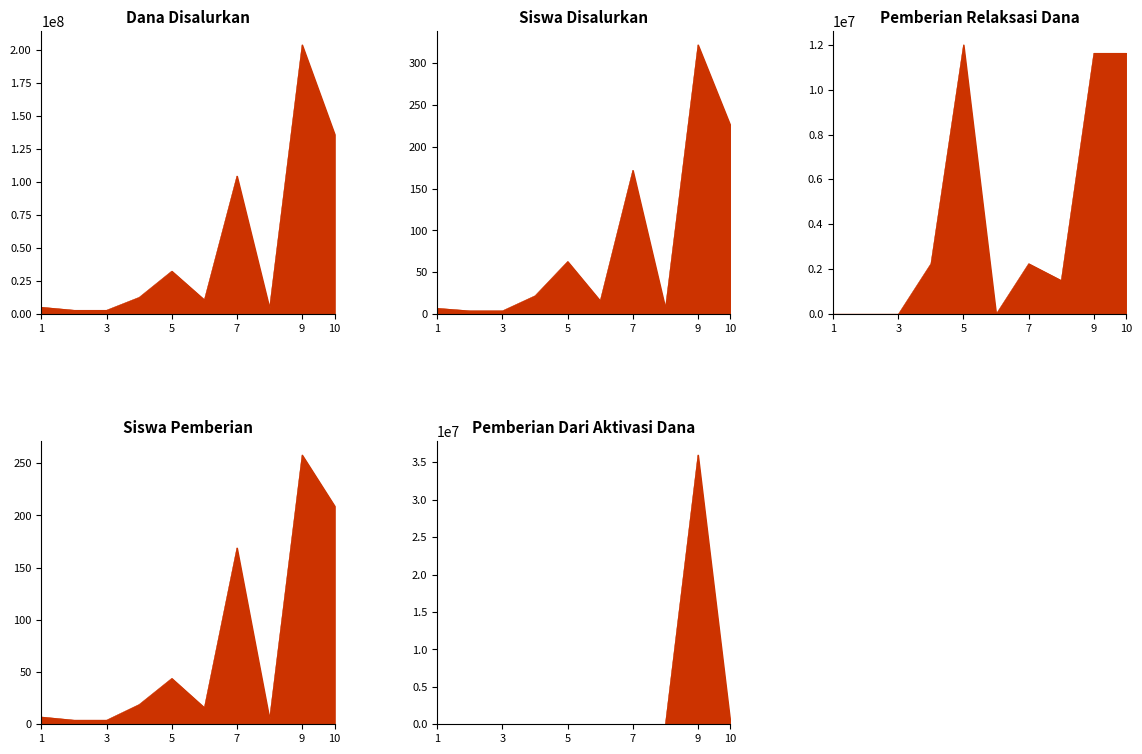

What is the label of the 4th point from the left?

SMP ISLAM AL - FIRDAUS